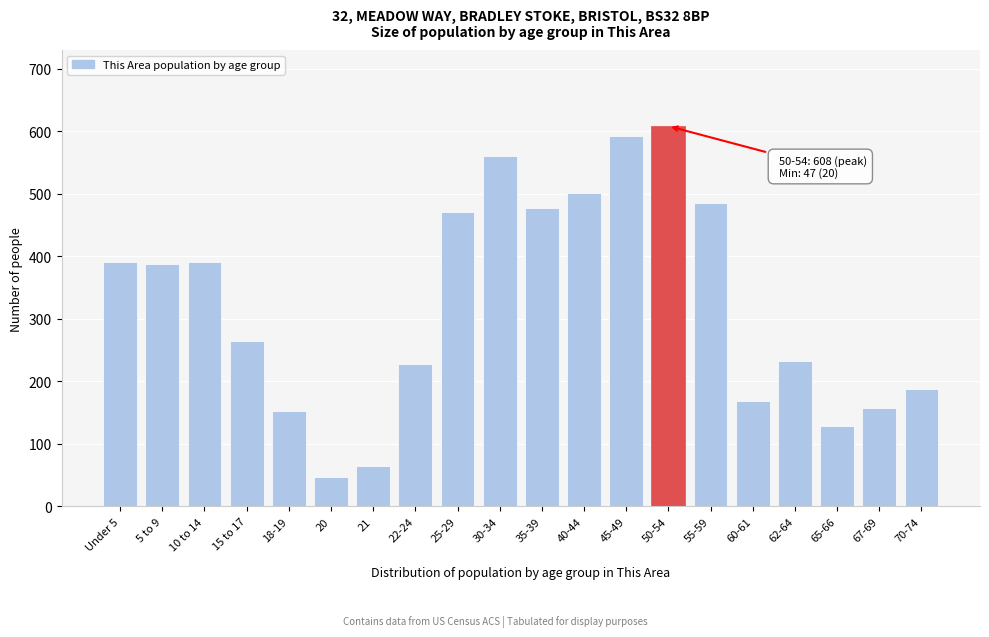

What is the minimum value shown in the chart?

47